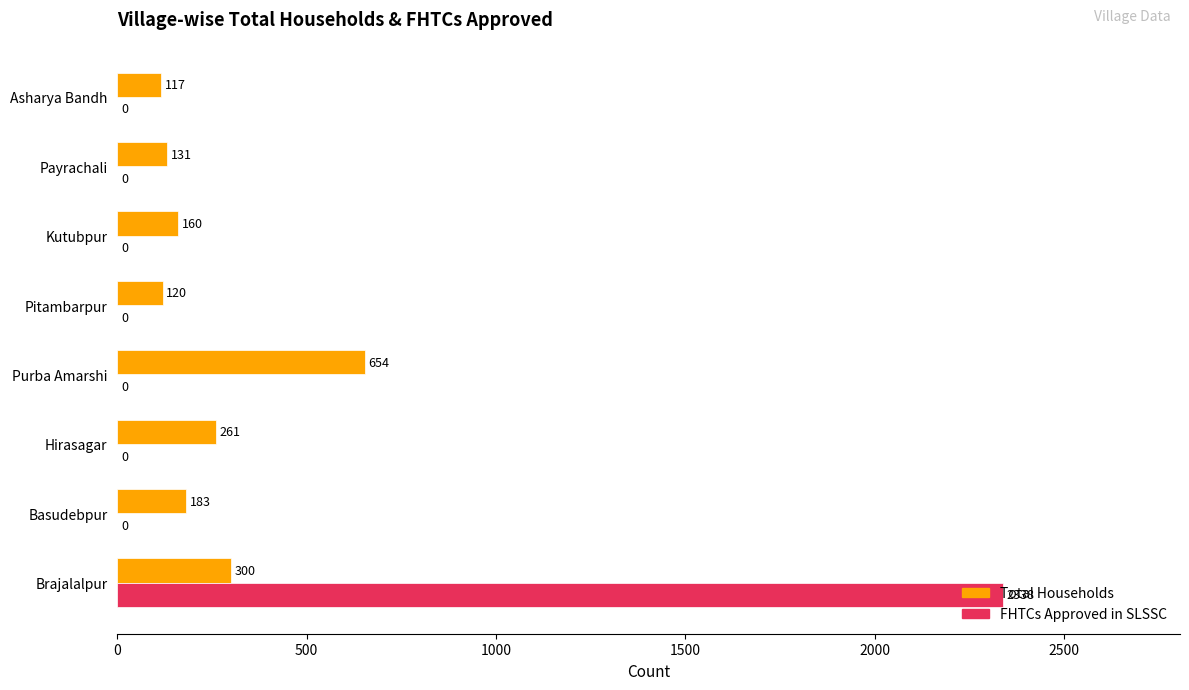

Between Basudebpur and Kutubpur, which series saw the biggest shift?

Total Households